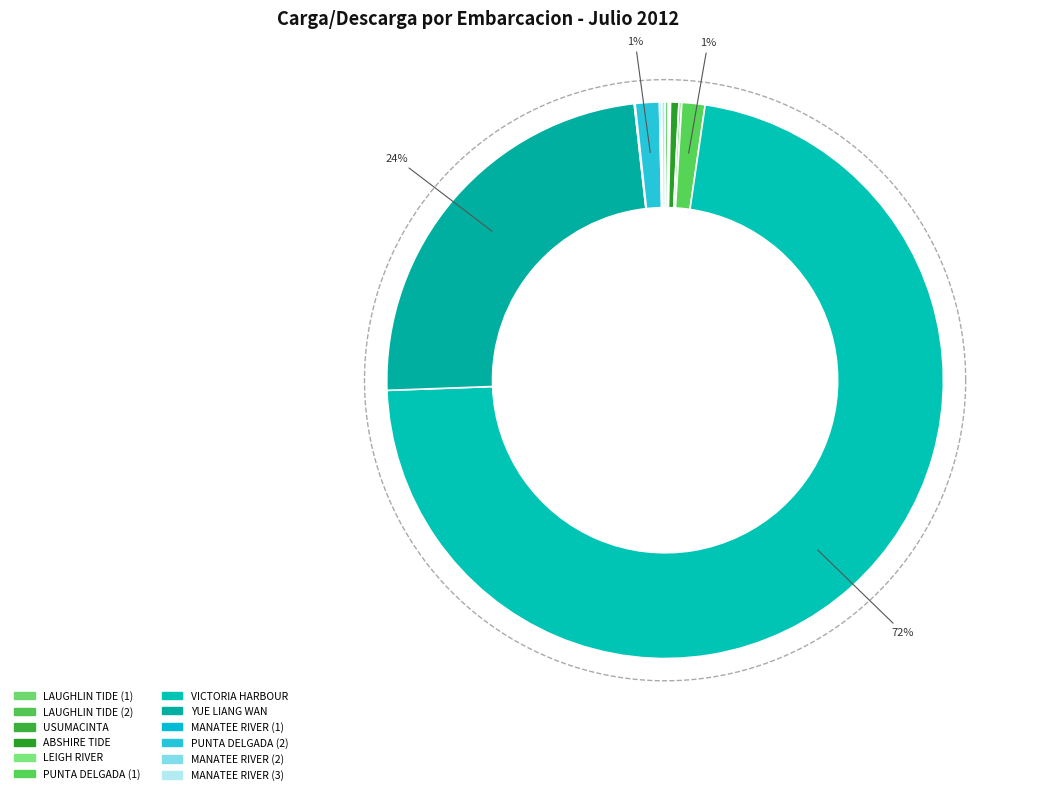

To the nearest percent, what is the average slice percentage?

8%